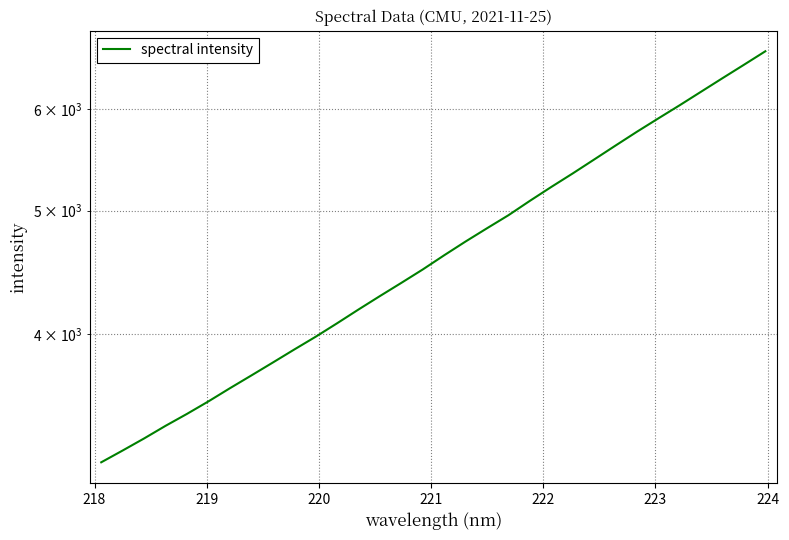

How many values are below 4613?

16